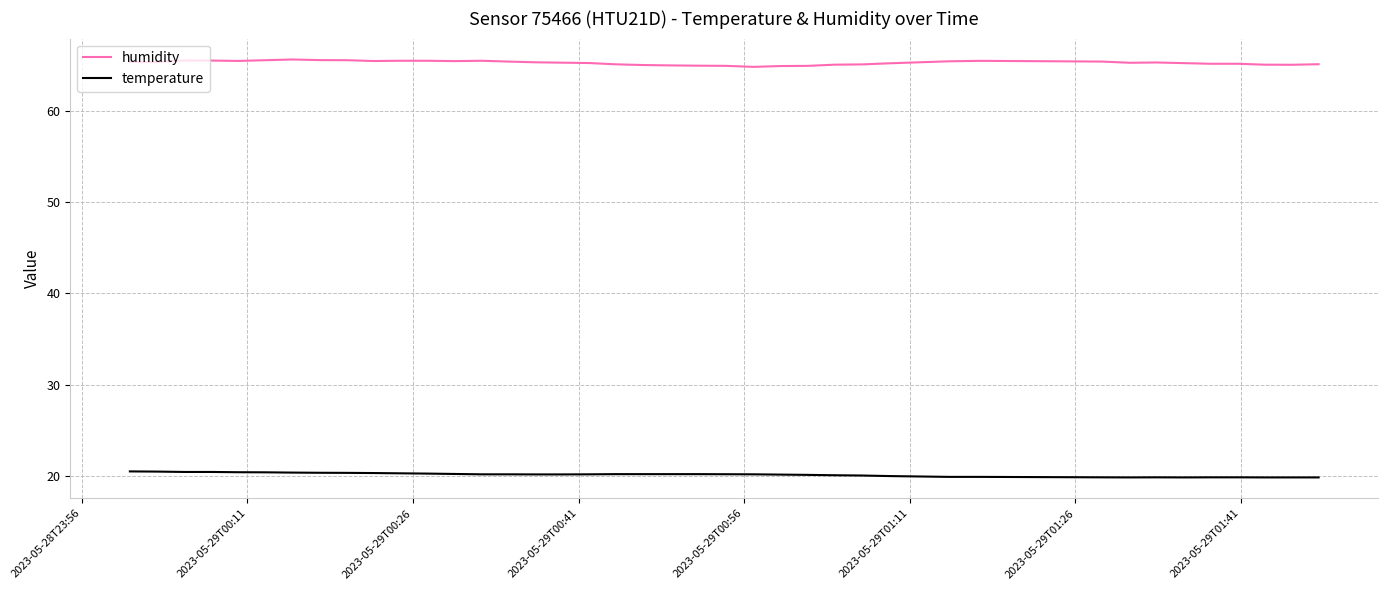

Which series has the largest total across all categories?

humidity